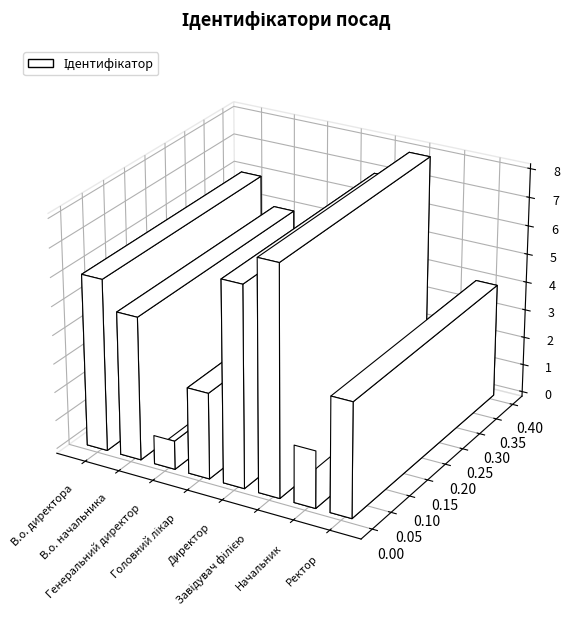

What is the change in value from В.о. начальника to Директор?

+2